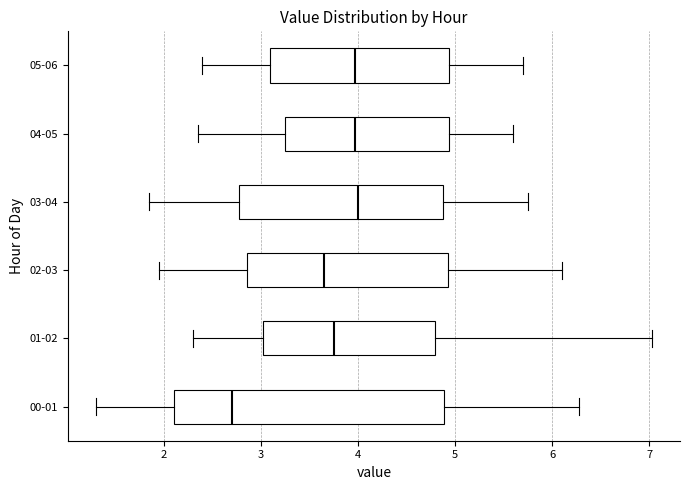

Which box is the widest, from its left edge to its right edge?

00-01